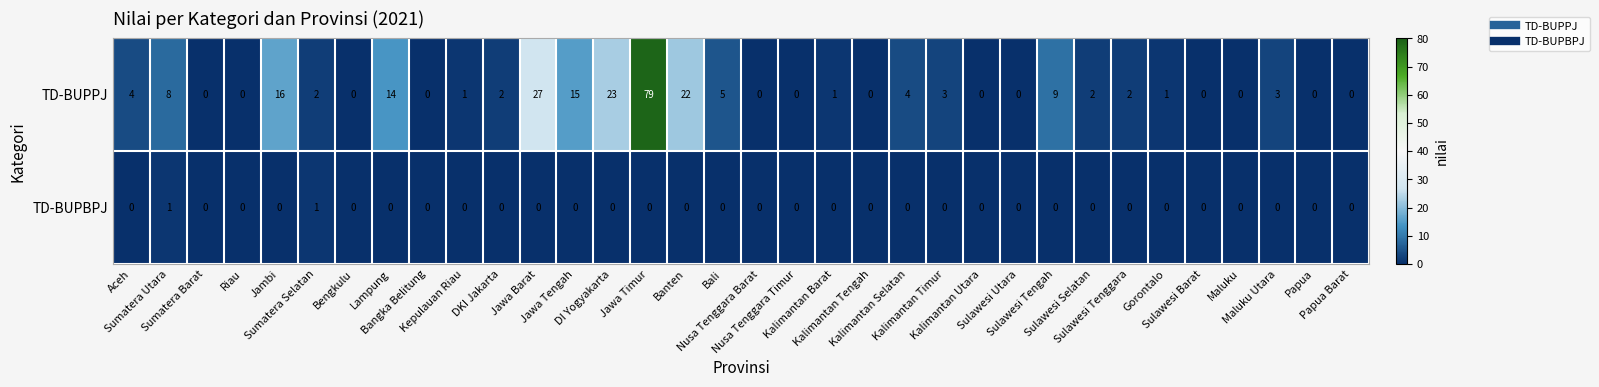

What is the average value of the TD-BUPPJ series?

7